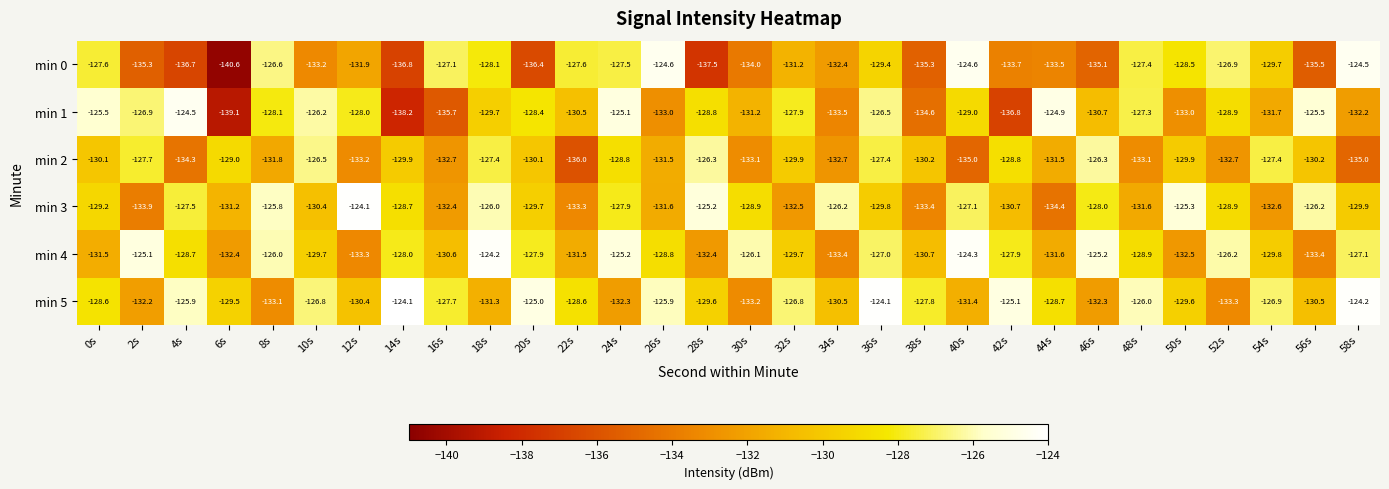

What is the sum of all min 1 values?

-3901.4